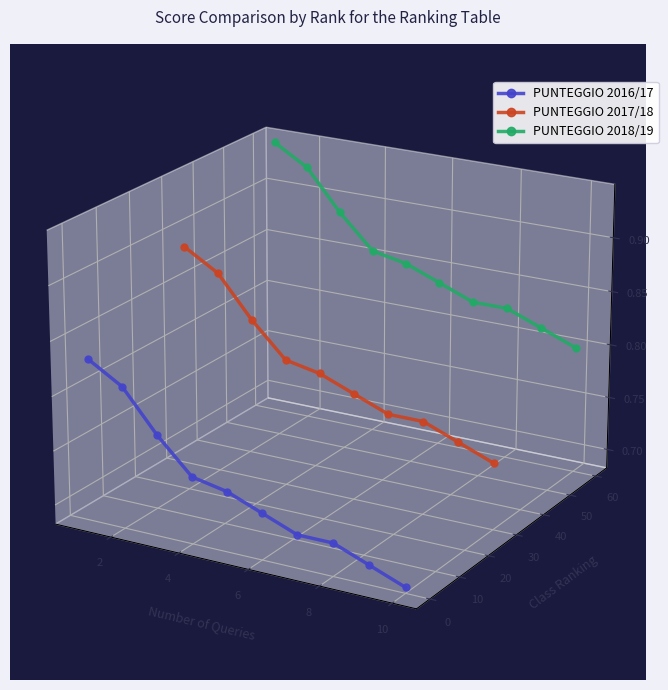

What is the total value across all series at 0?

0.1